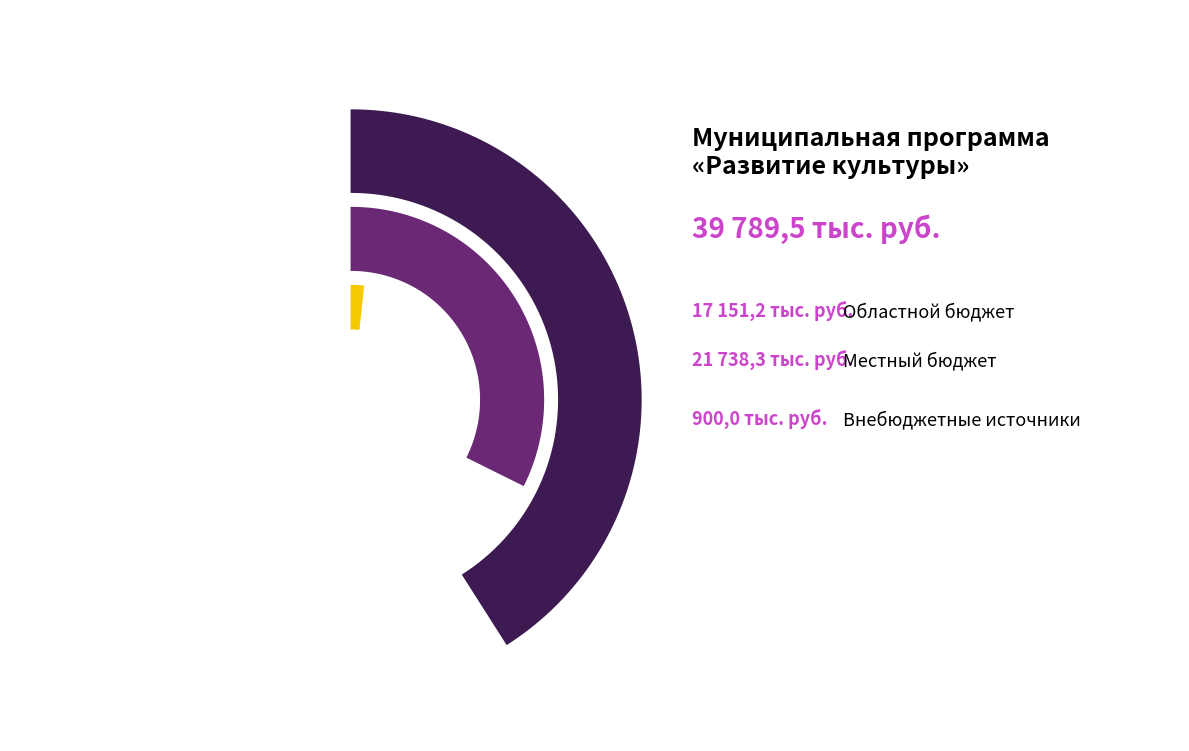

Is it true that Местный бюджет is 55% of the pie?

True